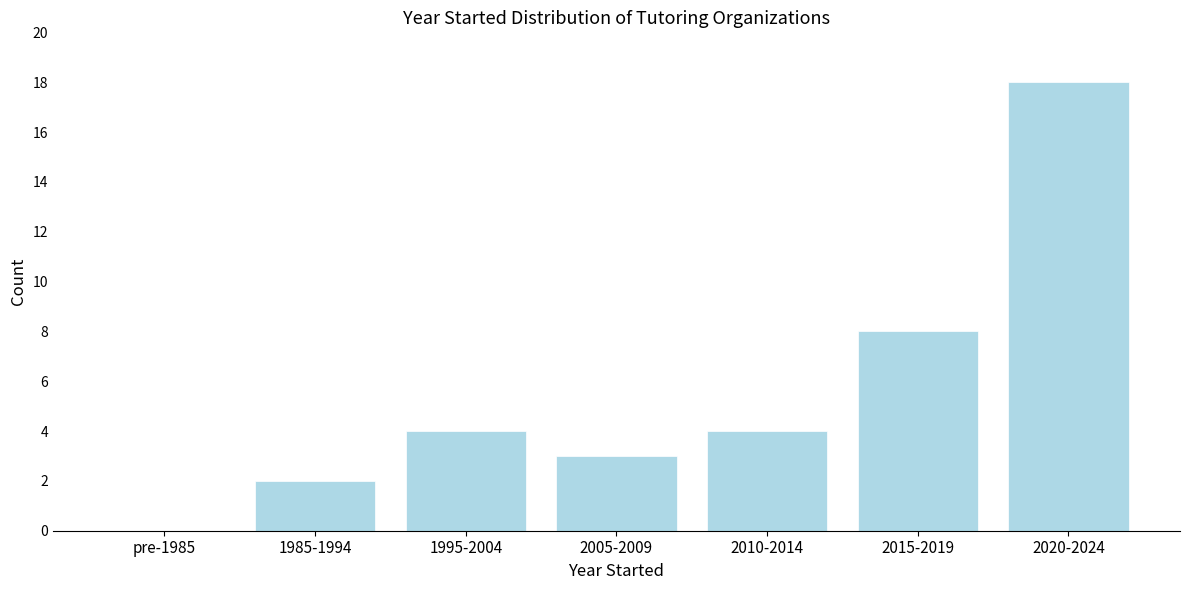

Reading left to right, list all the values displayed in this chart.

pre-1985=0	1985-1994=2	1995-2004=4	2005-2009=3	2010-2014=4	2015-2019=8	2020-2024=18